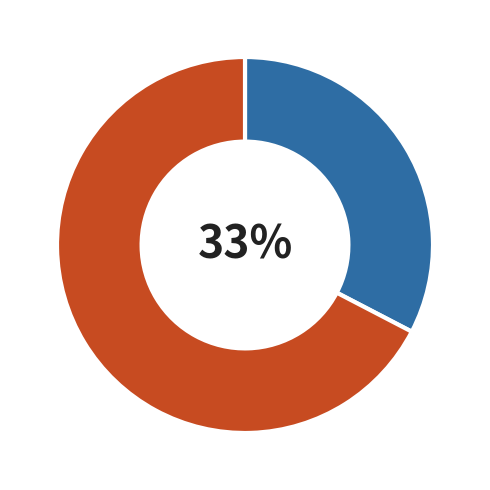

To the nearest percent, what is the average slice percentage?

50%